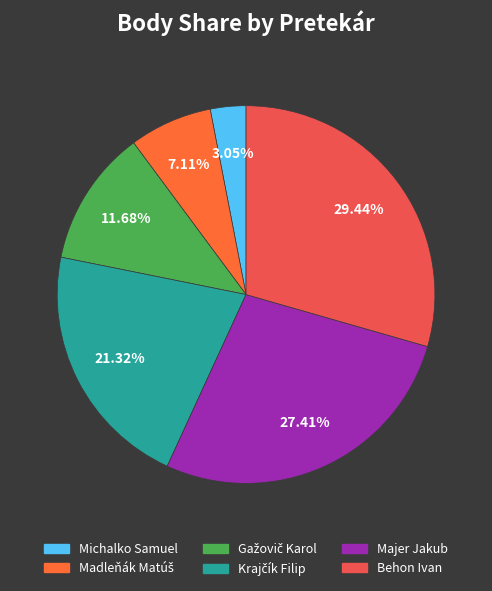

How many segments does this pie chart have?

6